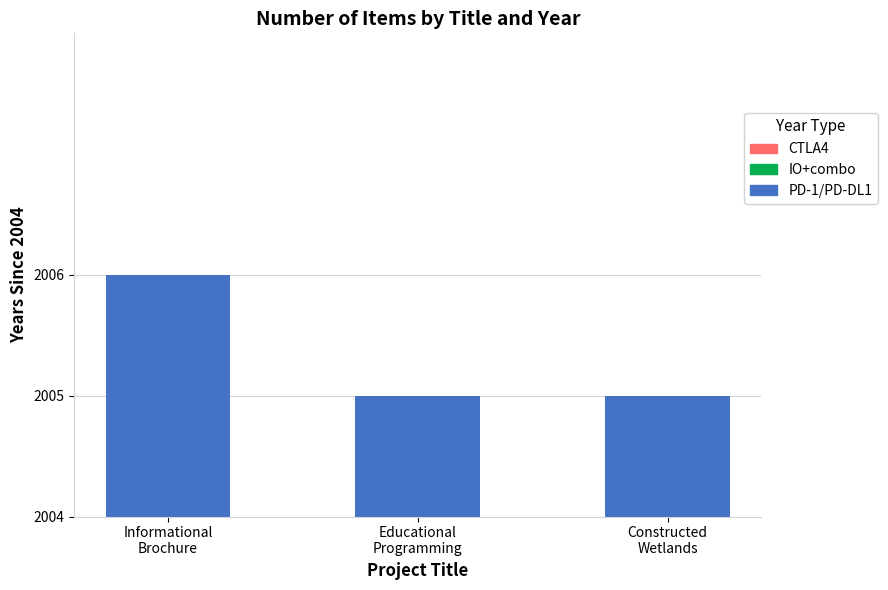

Are the bars horizontal?

No